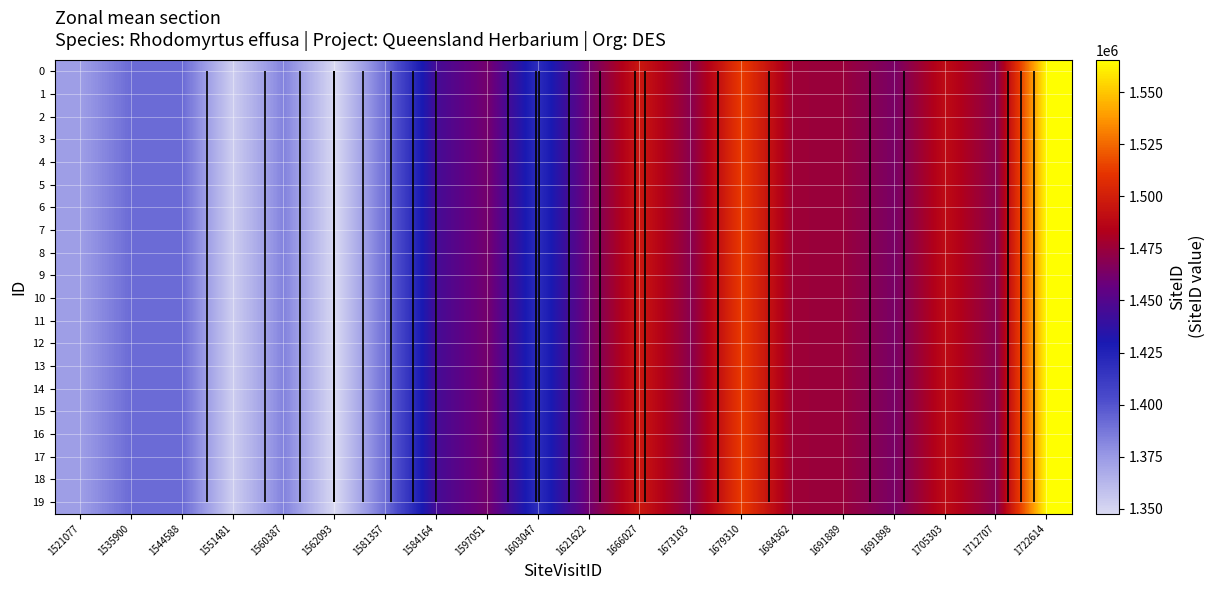

What is the average value of the 2 series?

1441688